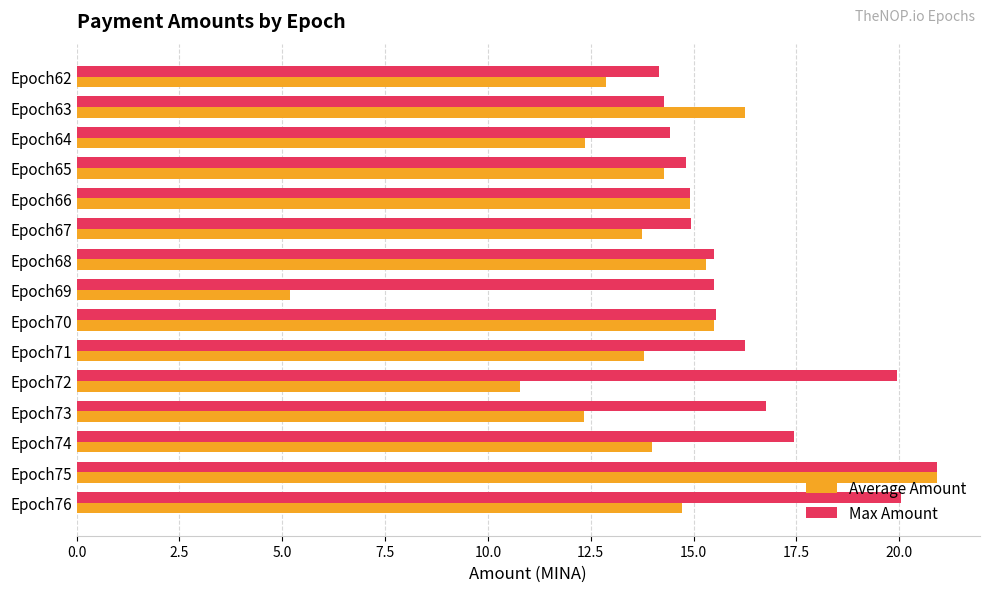

True or false: Max Amount has a value of 25.1 at Epoch63.

False